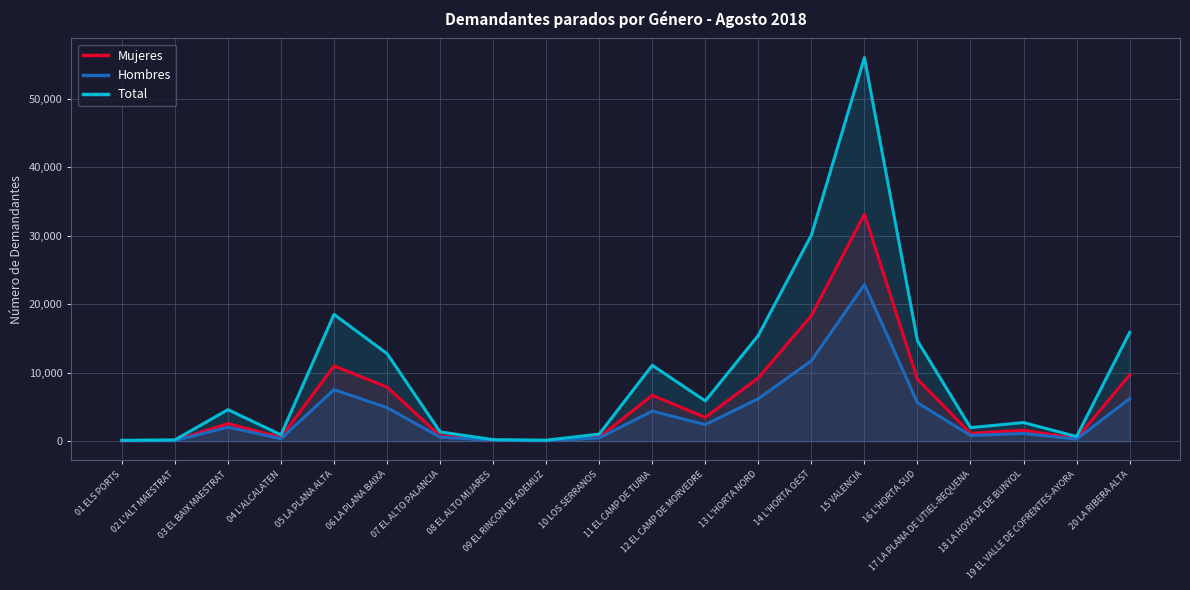

At which label does Total reach its peak?

15 VALENCIA